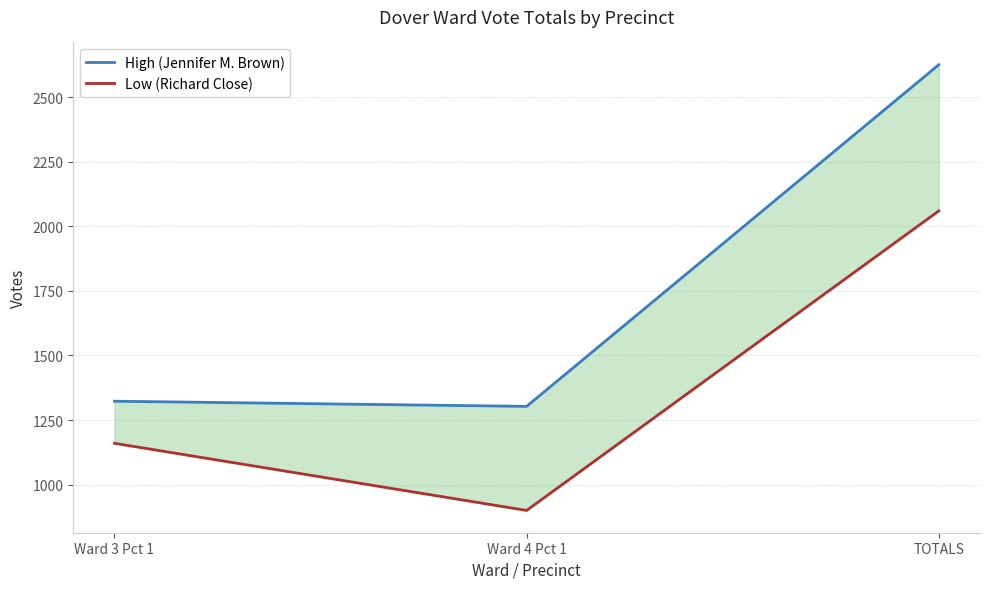

True or false: High (Jennifer M. Brown) has a value of 481 at Ward 4 Pct 1.

False